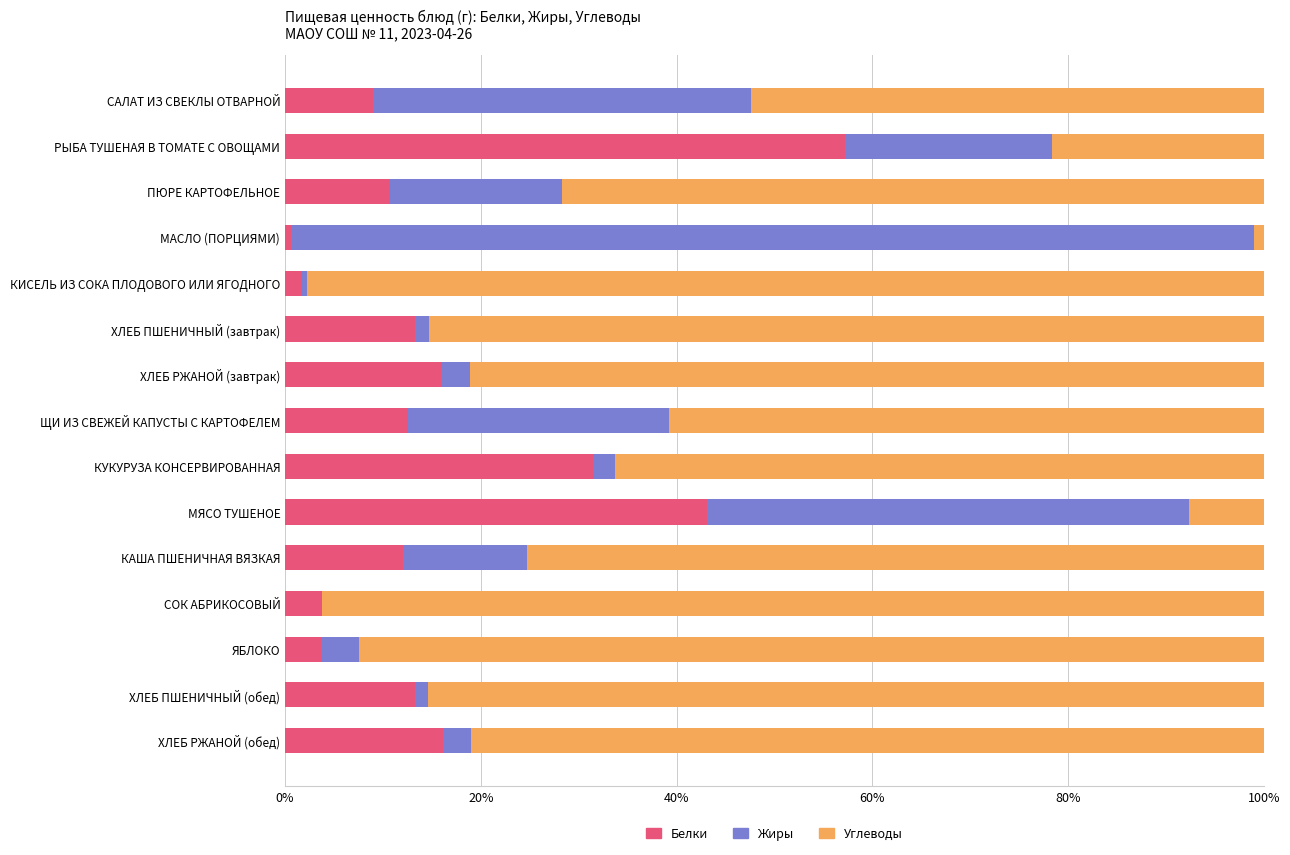

What is the total value across all series at САЛАТ ИЗ СВЕКЛЫ ОТВАРНОЙ?

100.0